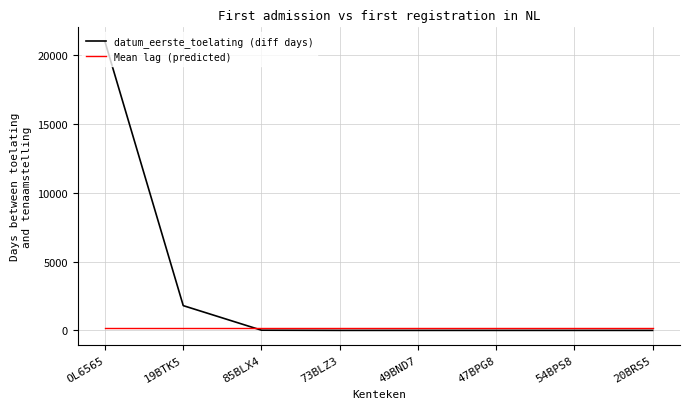

The value of datum_eerste_toelating (diff days) at 54BPS8 is 0.0. True or false?

True